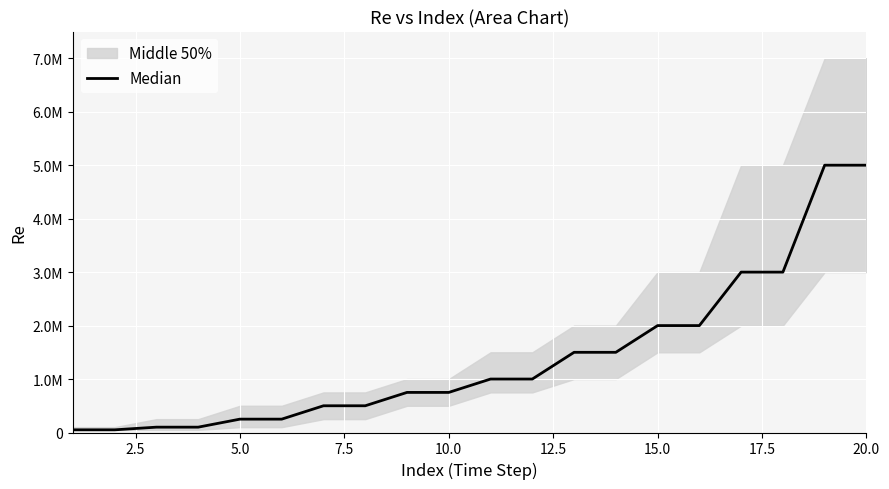

The chart shows a value of 1227697 at 16. True or false?

False